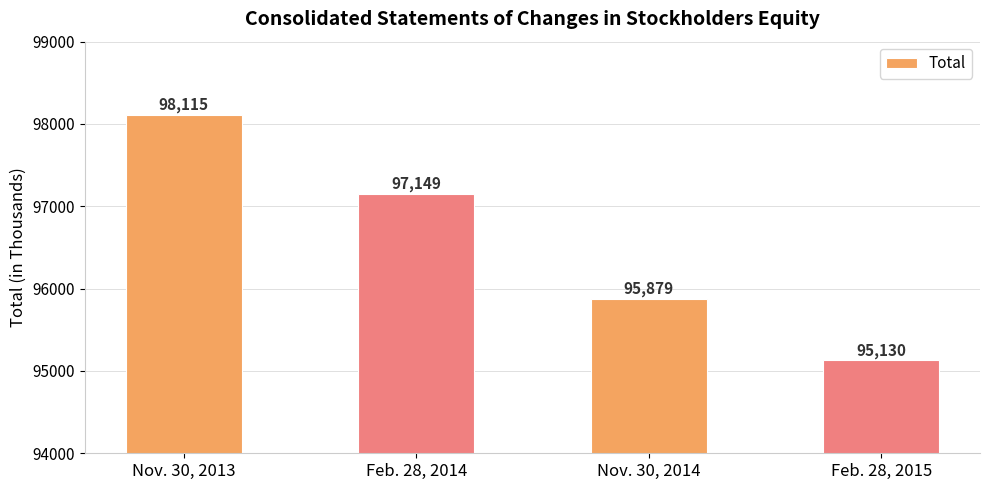

At which label is the value closest to 96622?

Feb. 28, 2014